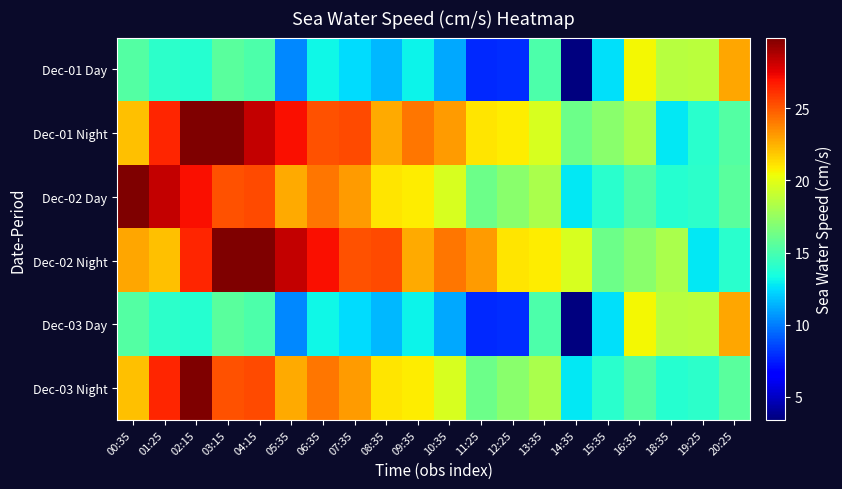

At how many categories does at least one series exceed 10?

20